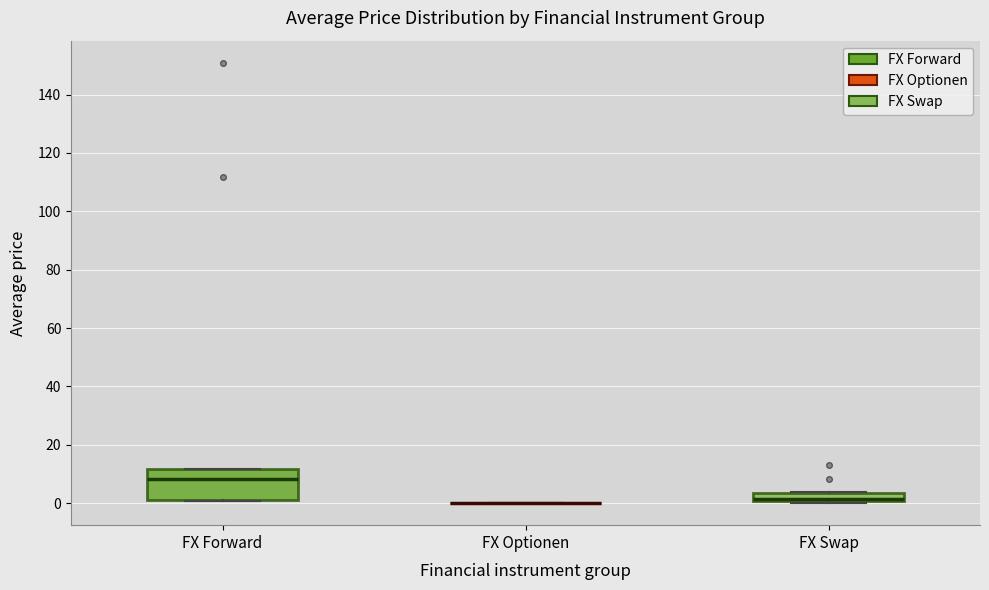

Which box is the tallest, from its lower edge to its upper edge?

FX Forward